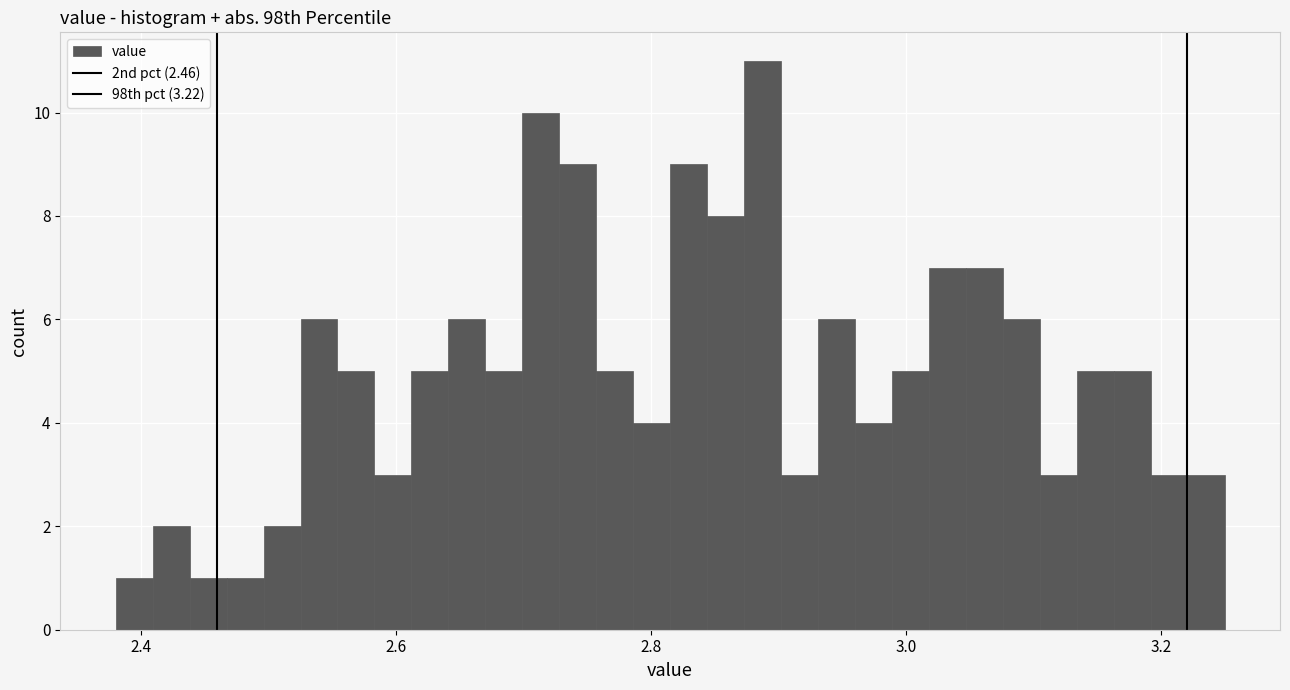

Read against the x-axis, roughly where is the centre of the tallest bar?

2.88